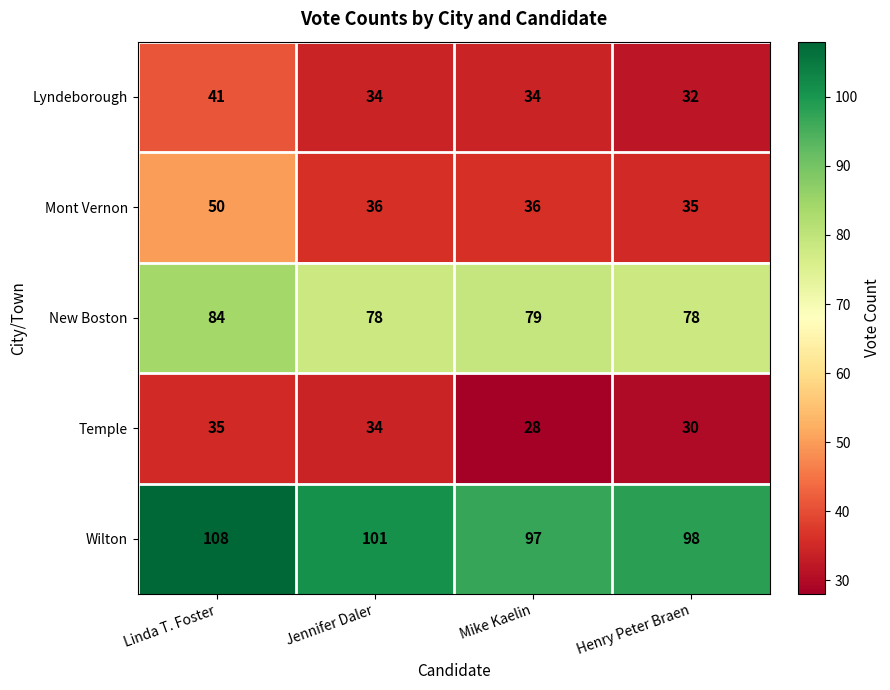

Which series has the largest total across all categories?

Wilton